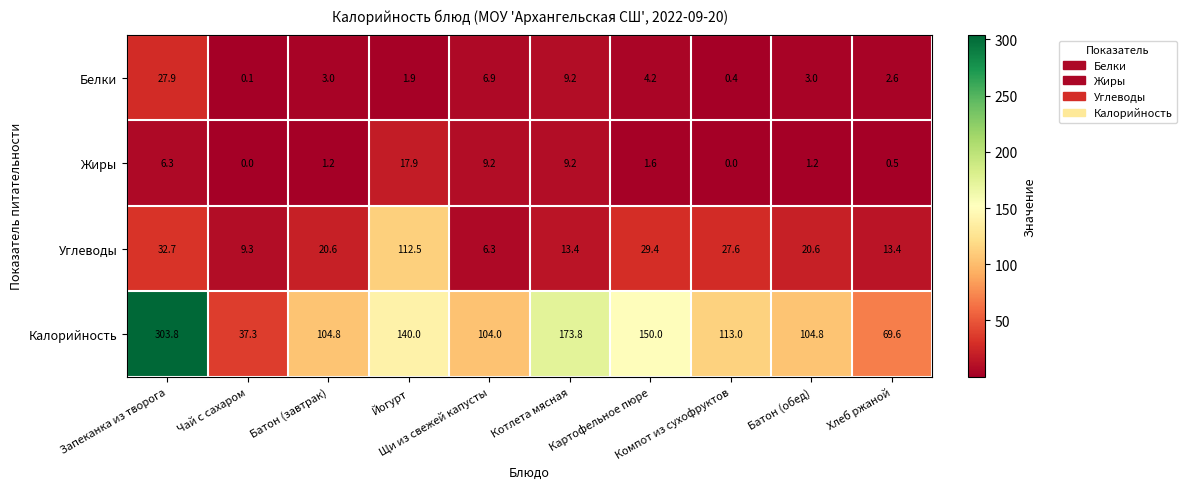

What is the difference between the maximum and minimum values in the Белки series?

27.8